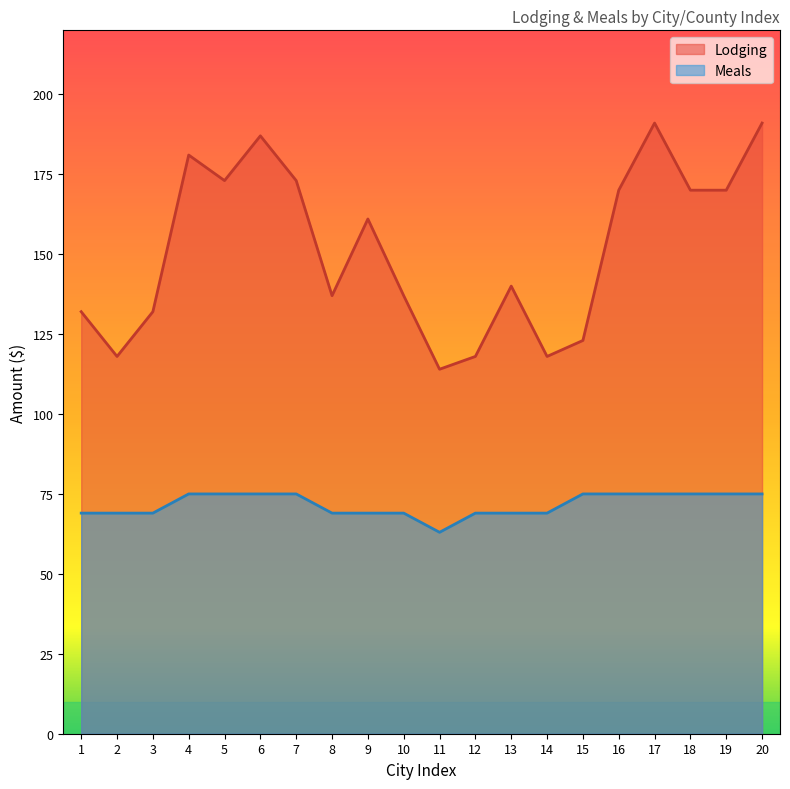

What are all the series names shown in the legend?

Lodging, Meals